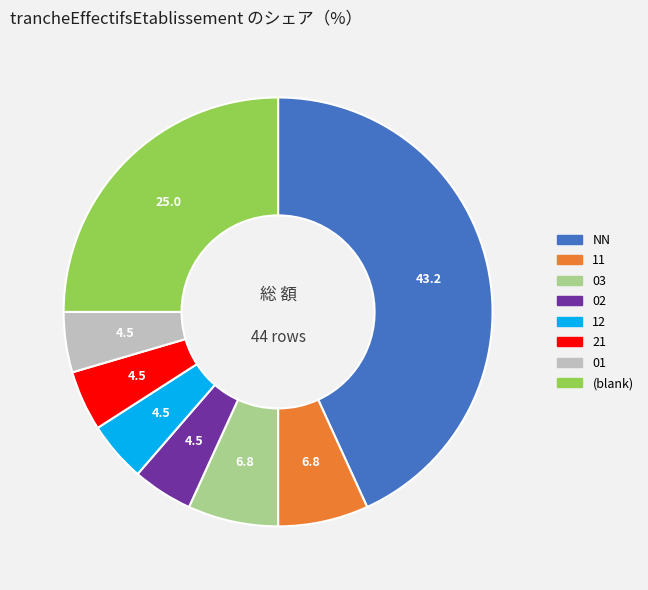

Is there a majority slice in this chart?

No